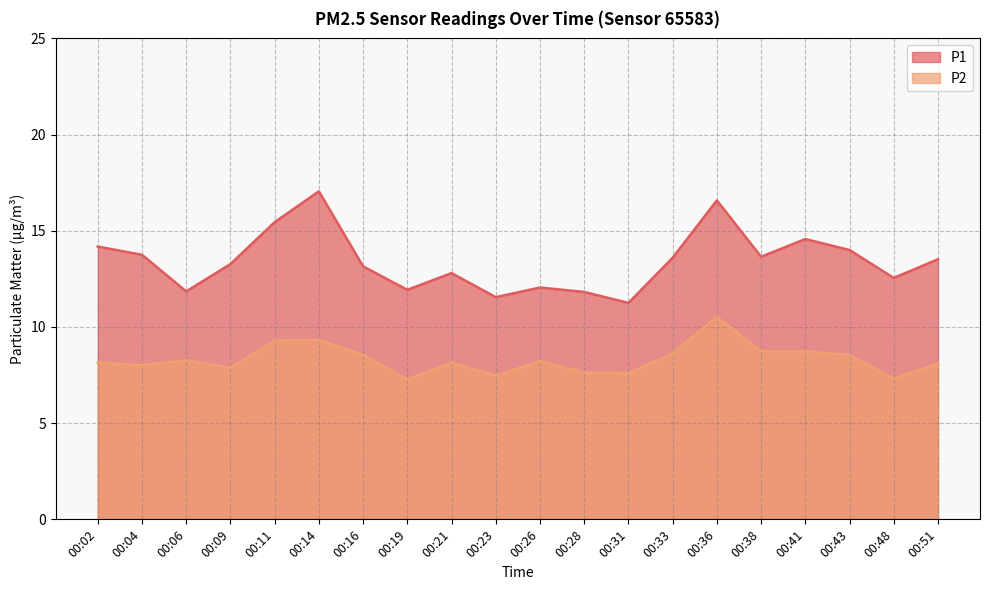

At which category is the sum across all series the highest?

00:36